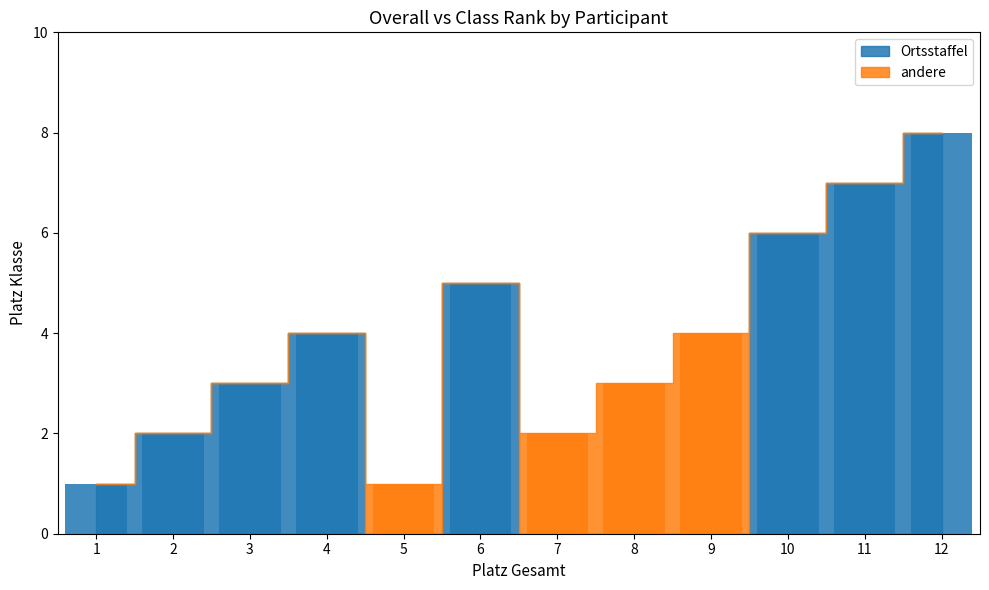

The value of andere at 5 is 1. True or false?

True